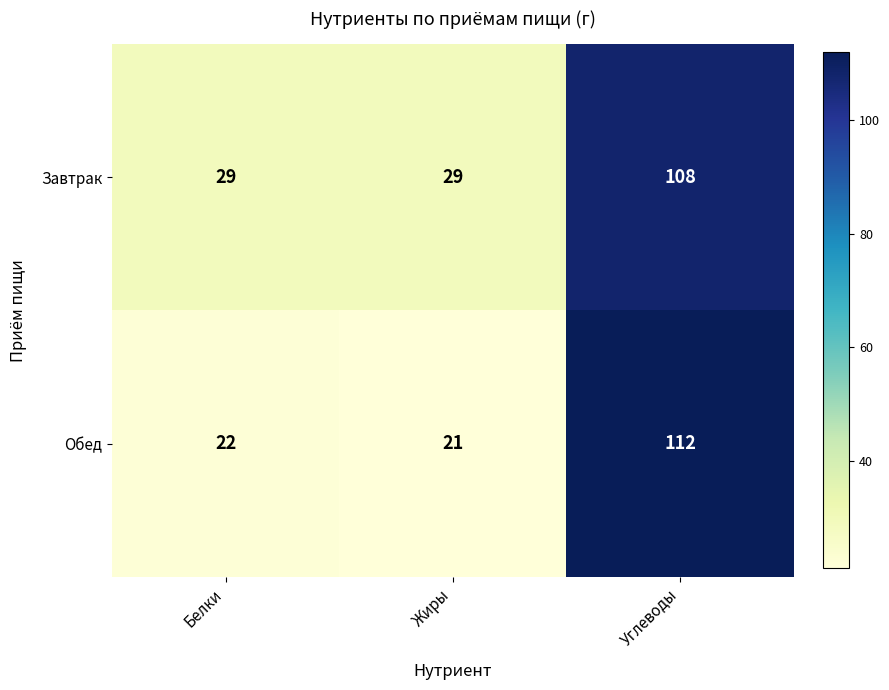

What is the highest value of the Завтрак series?

108